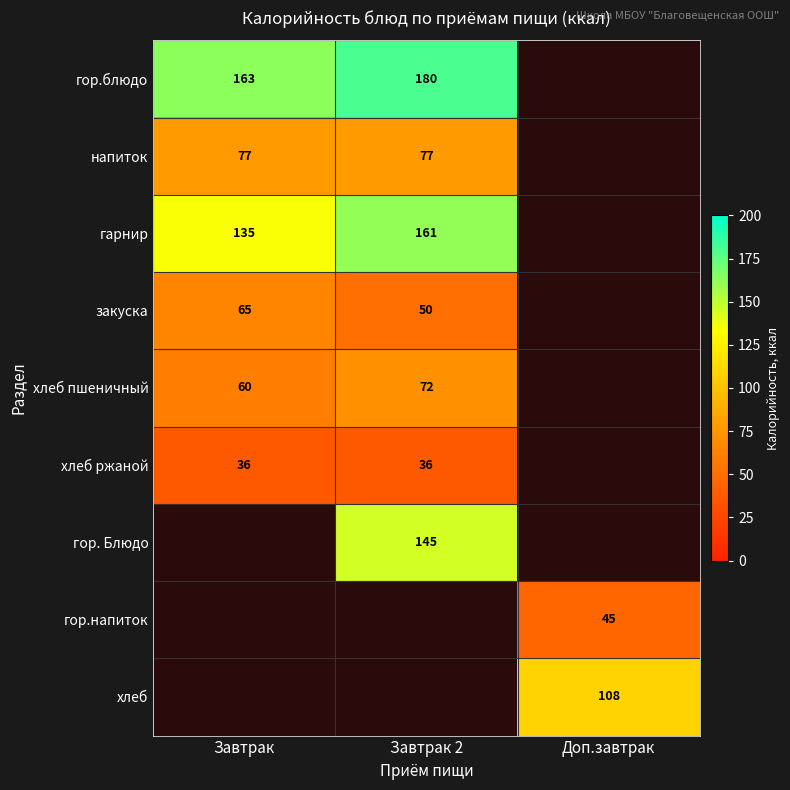

The value of хлеб пшеничный at Завтрак 2 is 40. True or false?

False